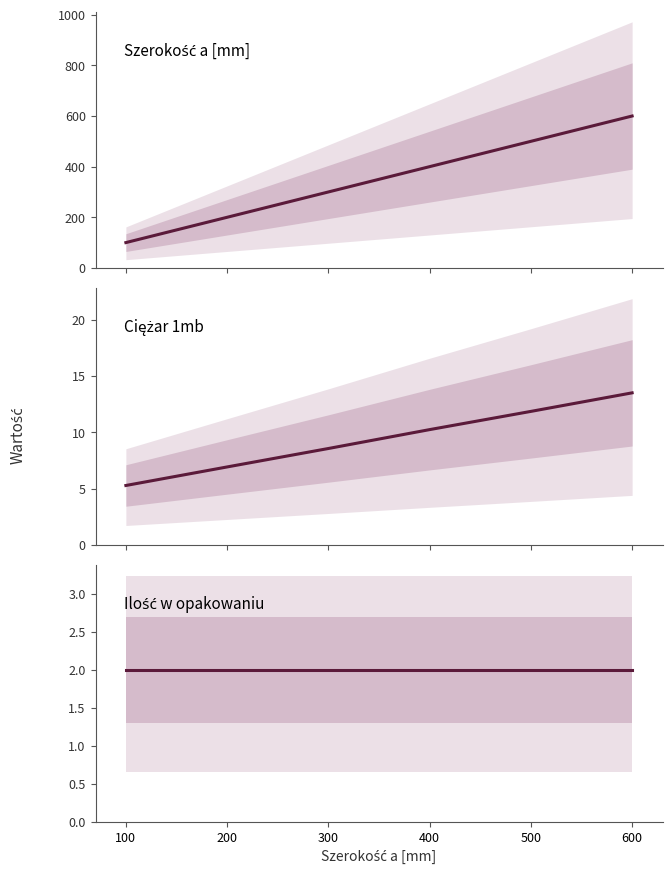

What is the smallest value displayed?

2.0